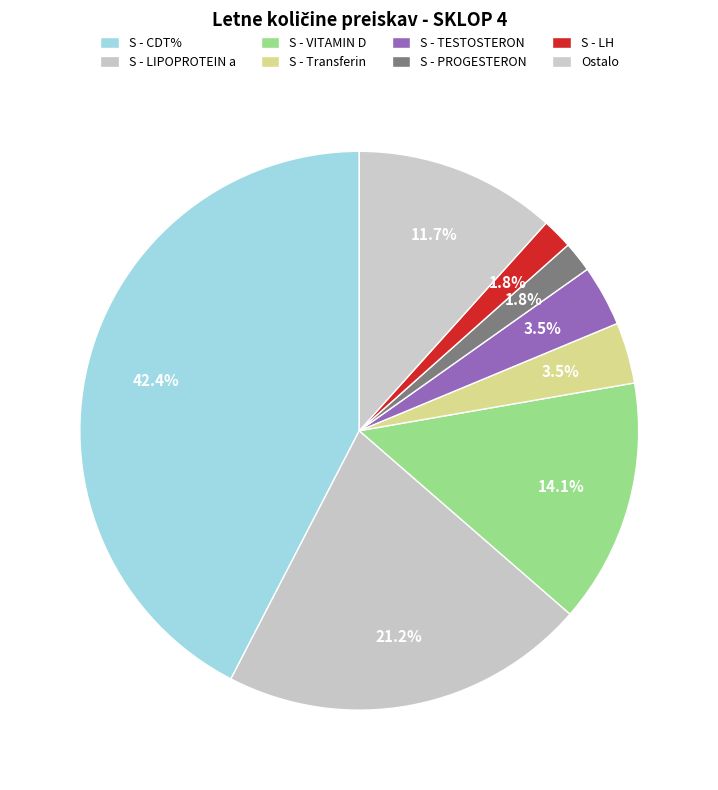

Does any single category account for the majority?

No